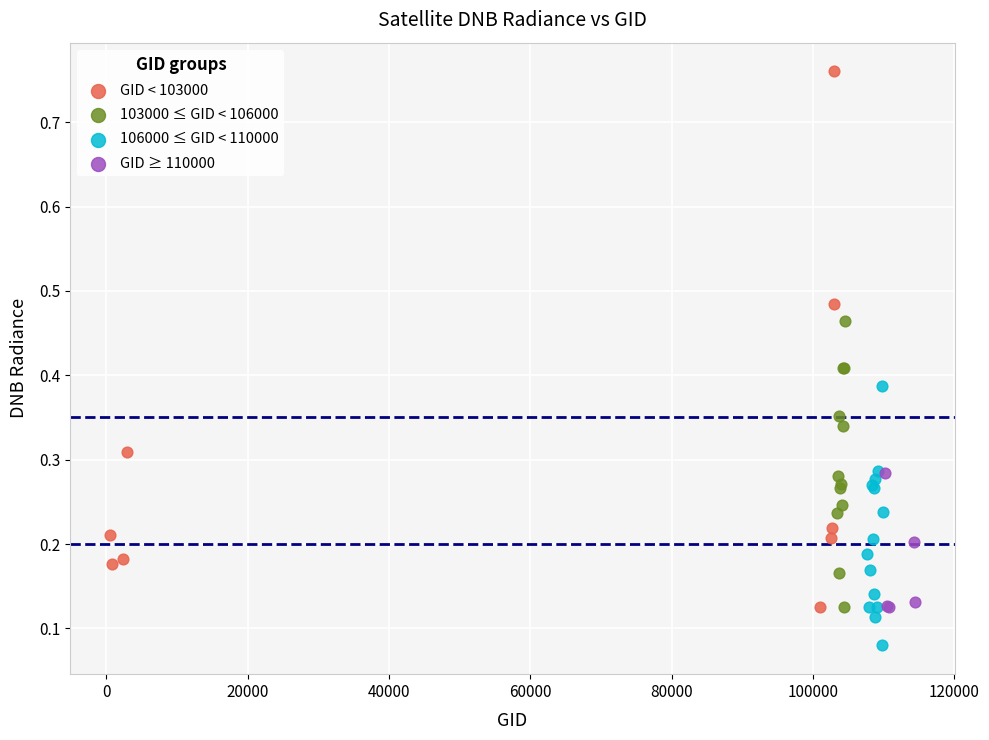

Which series reaches the minimum Y coordinate?

106000 ≤ GID < 110000